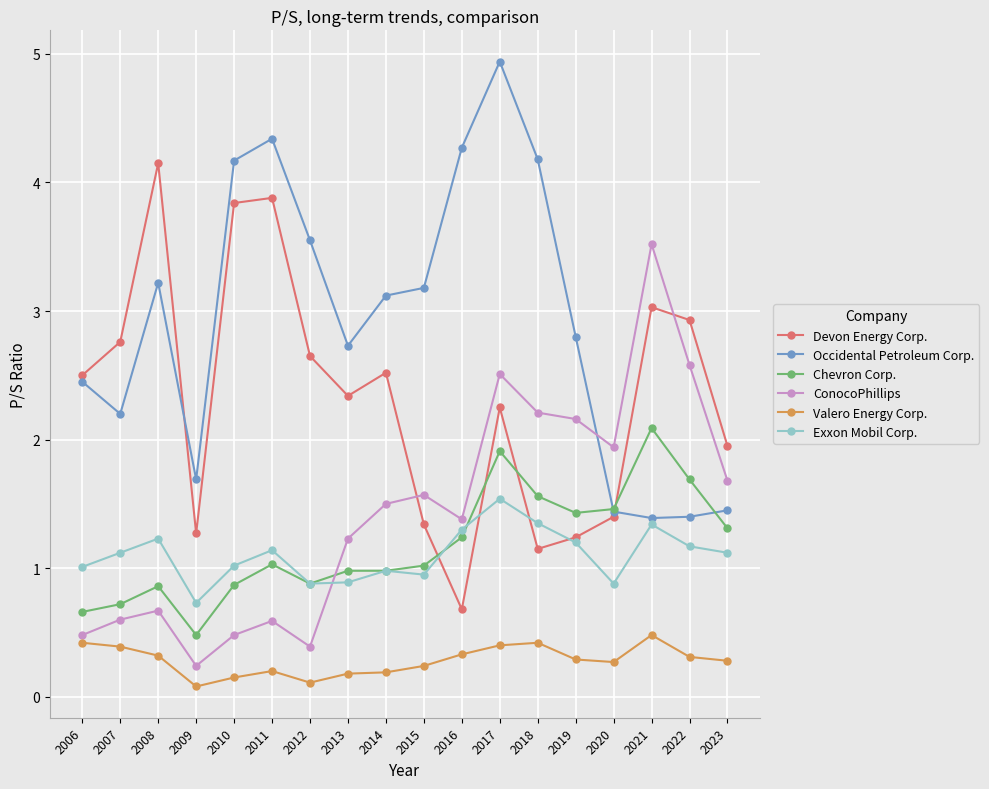

List the series in order of their peak value, highest first.

Occidental Petroleum Corp., Devon Energy Corp., ConocoPhillips, Chevron Corp., Exxon Mobil Corp., Valero Energy Corp.